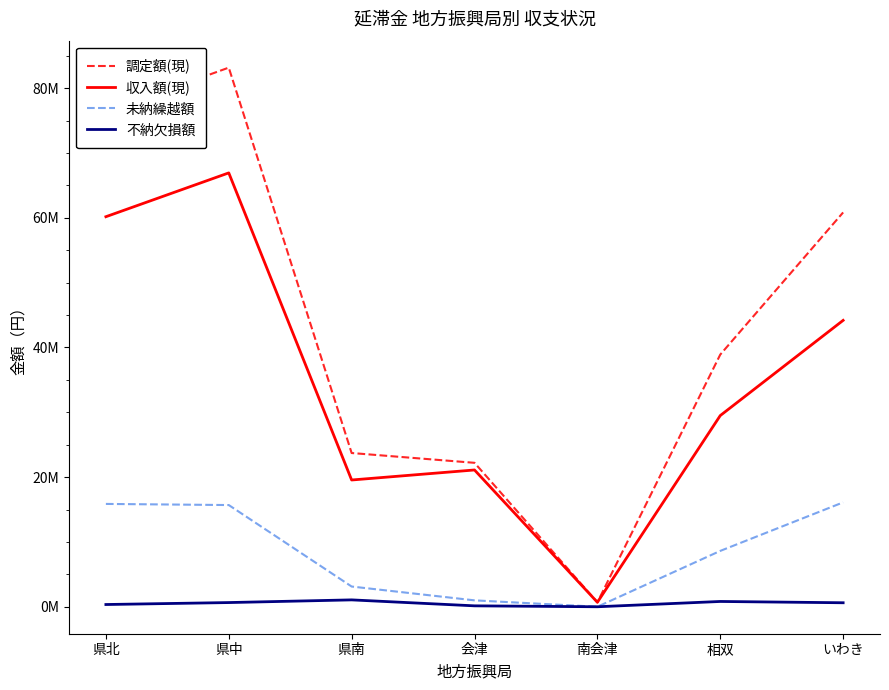

What are all the series names shown in the legend?

調定額(現), 収入額(現), 未納繰越額, 不納欠損額